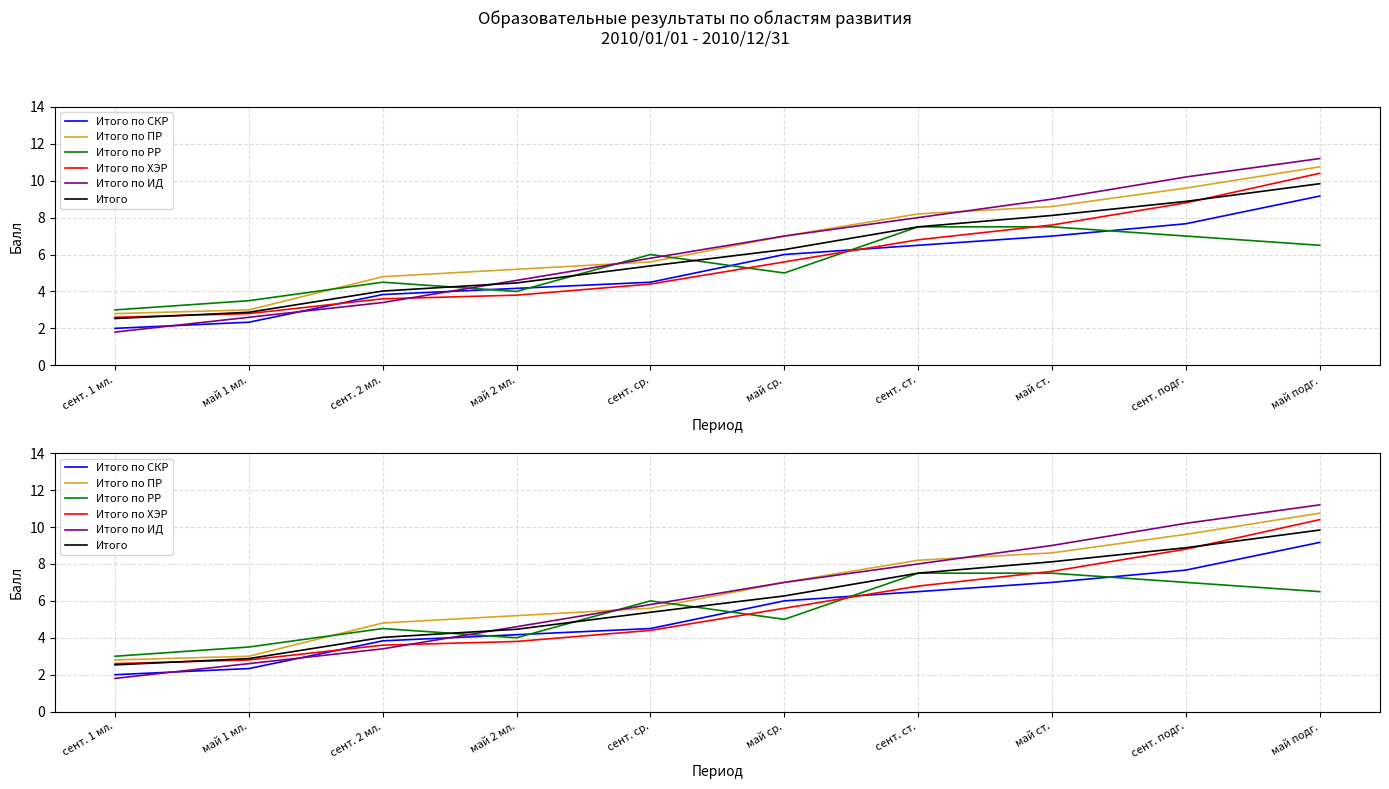

Between май 2 мл. and сент. 2 мл., which is larger?

май 2 мл.